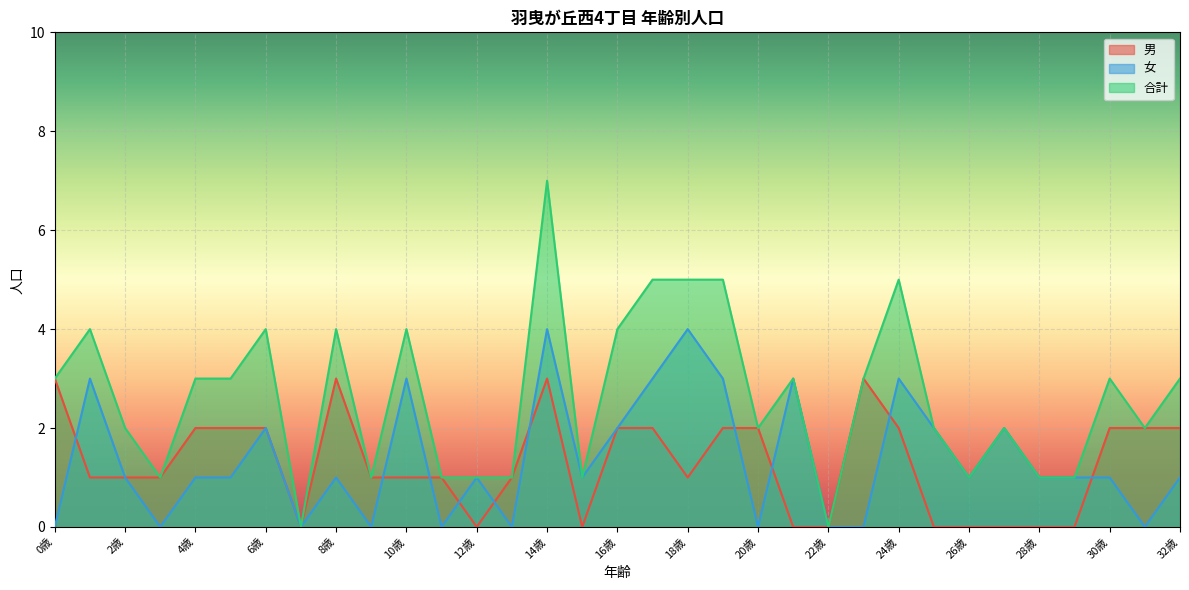

What is the highest value of the 男 series?

3